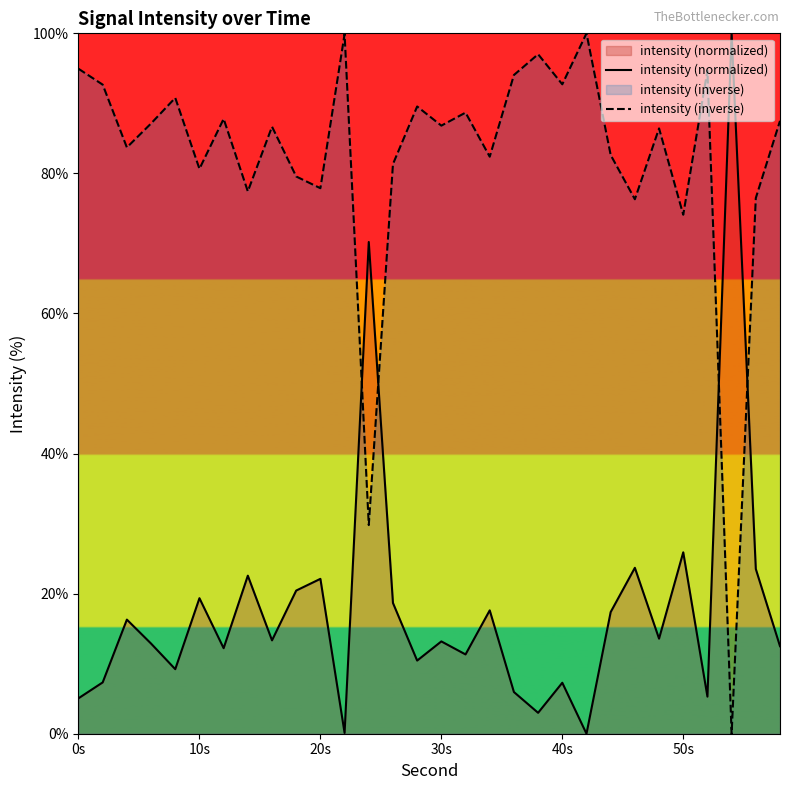

What is the maximum value for intensity (inverse)?

100.0